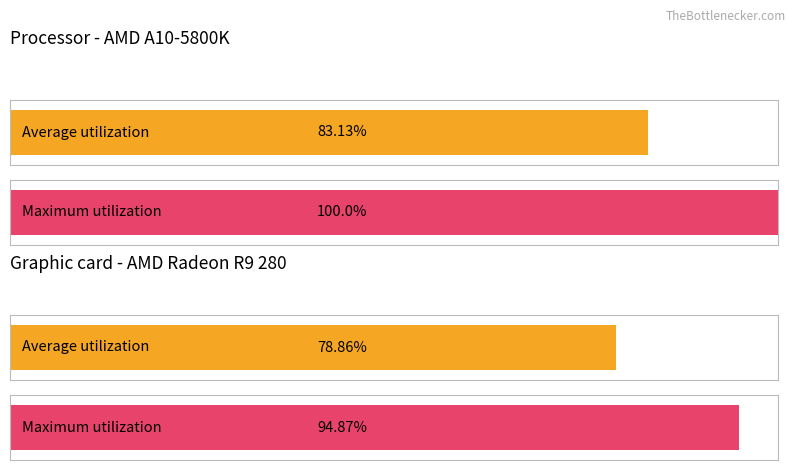

Which series has the largest total across all categories?

Maximum utilization